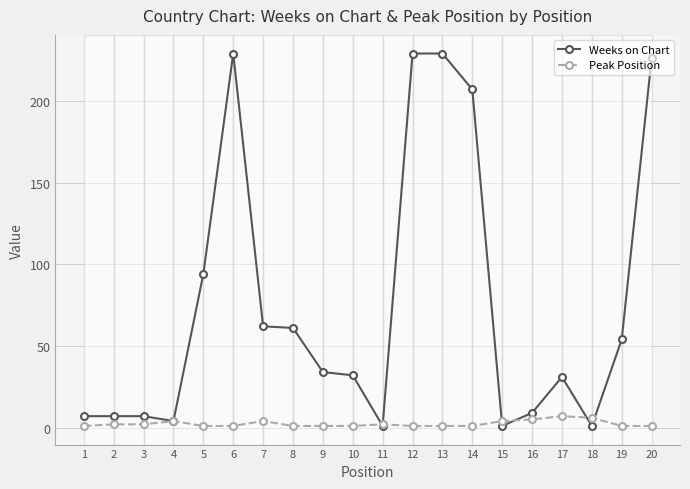

After their last crossing, which series has the higher values: Peak Position or Weeks on Chart?

Weeks on Chart